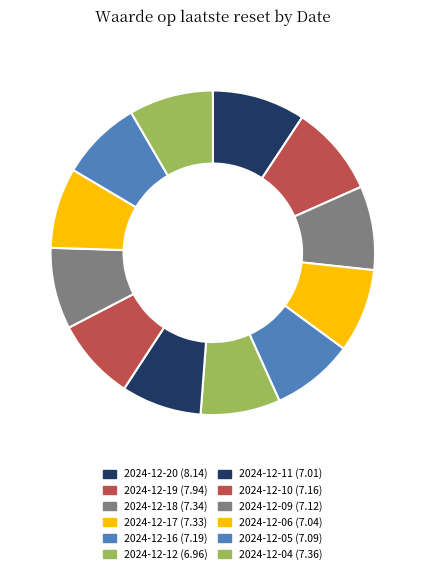

How much of the chart is everything except 2024-12-19?

90.9%